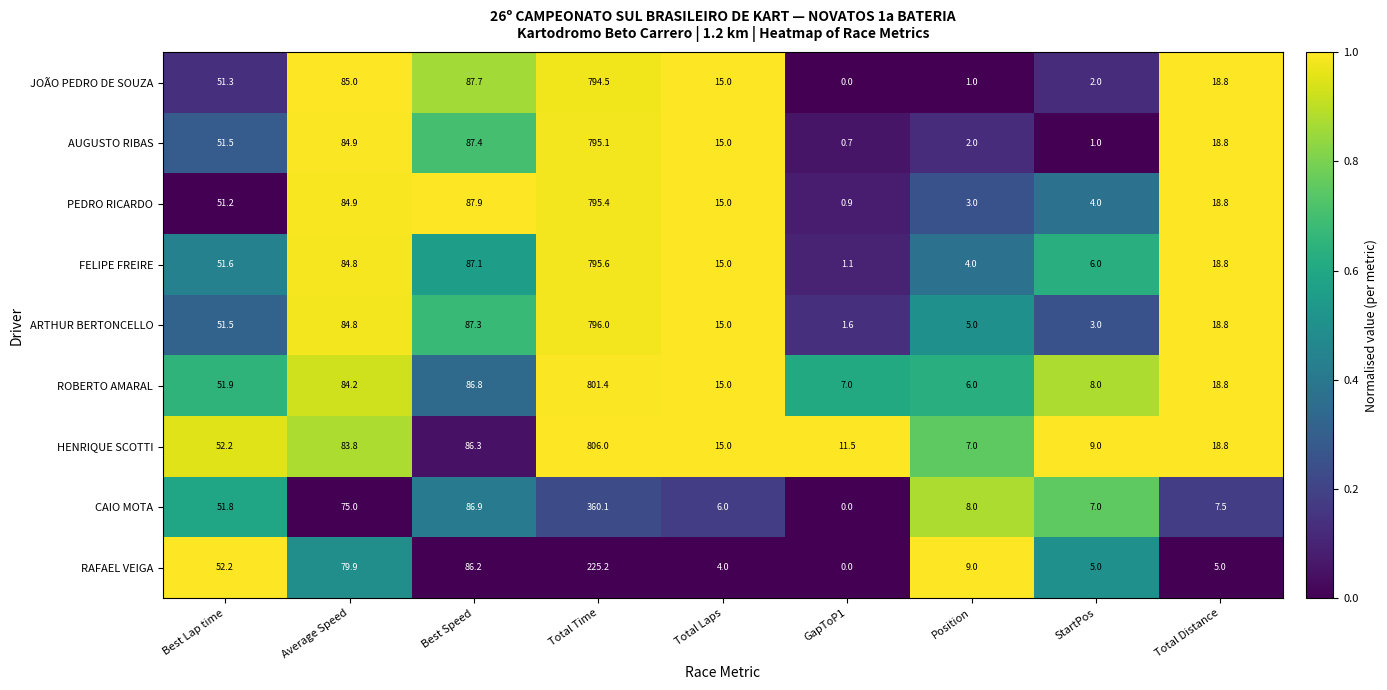

At which category is the sum across all series the highest?

Total Time